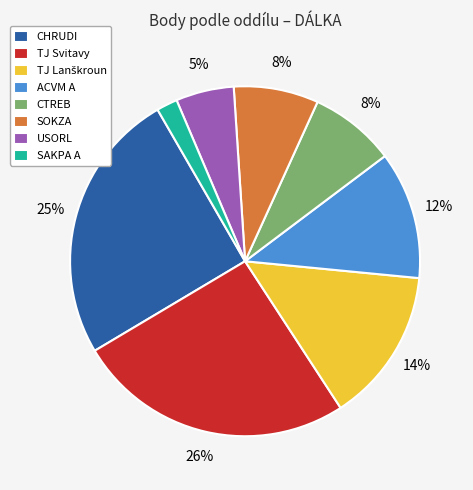

To the nearest percent, what is the difference between the largest and smallest slice percentages?

24%